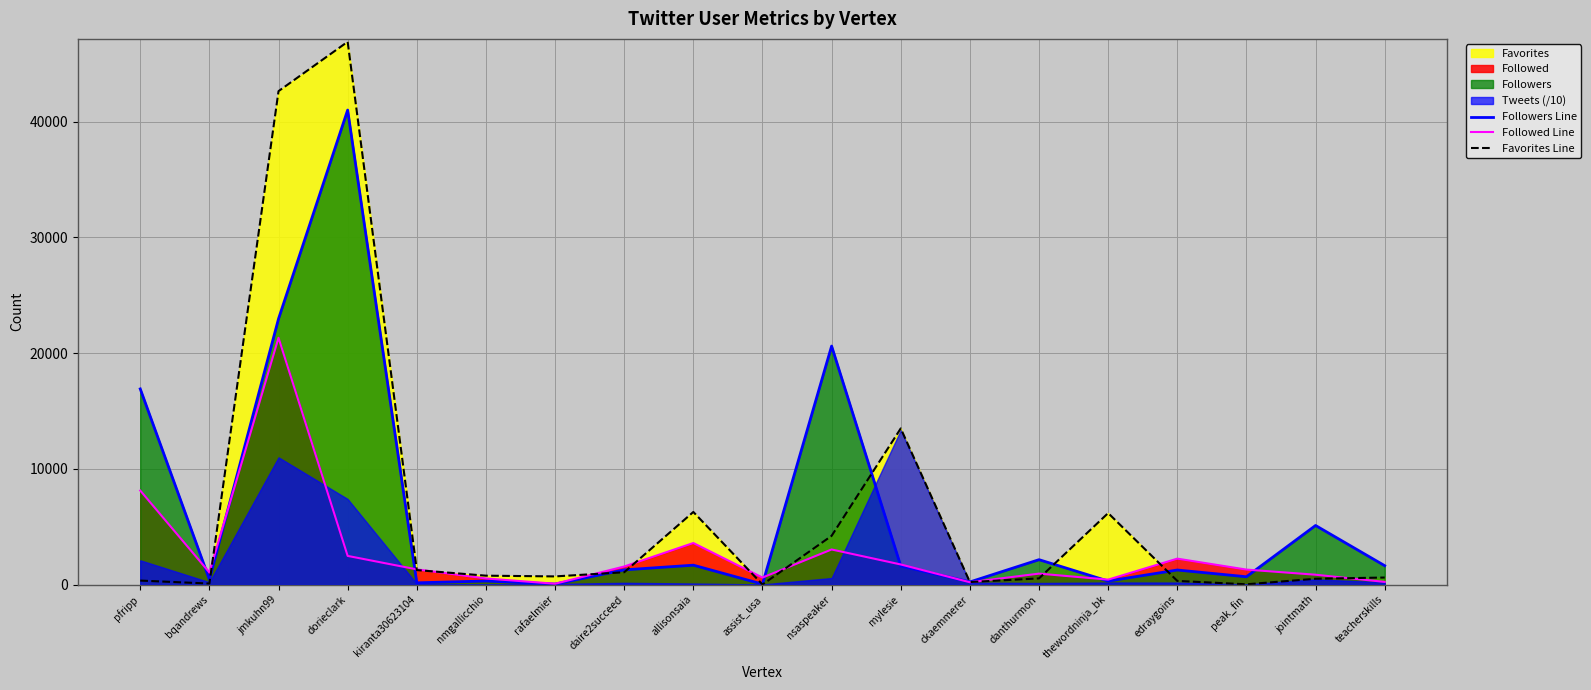

Reading left to right, what are all the values shown in this chart?

Followers Line: pfripp=16902	bqandrews=438	jmkuhn99=22960	dorieclark=40997	kiranta30623104=148	nmgallicchio=303	rafaelmier=41	daire2succeed=1265	allisonsaia=1672	assist_usa=35	nsaspeaker=20604	mylesie=1603	ckaemmerer=222	danthurmon=2147	thewordninja_bk=299	edraygoins=1254	peak_fin=671	jointmath=5101	teacherskills=1628
Followed Line: pfripp=8119	bqandrews=1045	jmkuhn99=21319	dorieclark=2473	kiranta30623104=1308	nmgallicchio=524	rafaelmier=68	daire2succeed=1556	allisonsaia=3586	assist_usa=601	nsaspeaker=3028	mylesie=1733	ckaemmerer=196	danthurmon=942	thewordninja_bk=424	edraygoins=2236	peak_fin=1290	jointmath=847	teacherskills=226
Favorites Line: pfripp=340	bqandrews=83	jmkuhn99=42631	dorieclark=46897	kiranta30623104=1248	nmgallicchio=764	rafaelmier=701	daire2succeed=1060	allisonsaia=6269	assist_usa=1	nsaspeaker=4207	mylesie=13488	ckaemmerer=213	danthurmon=529	thewordninja_bk=6173	edraygoins=312	peak_fin=19	jointmath=498	teacherskills=604